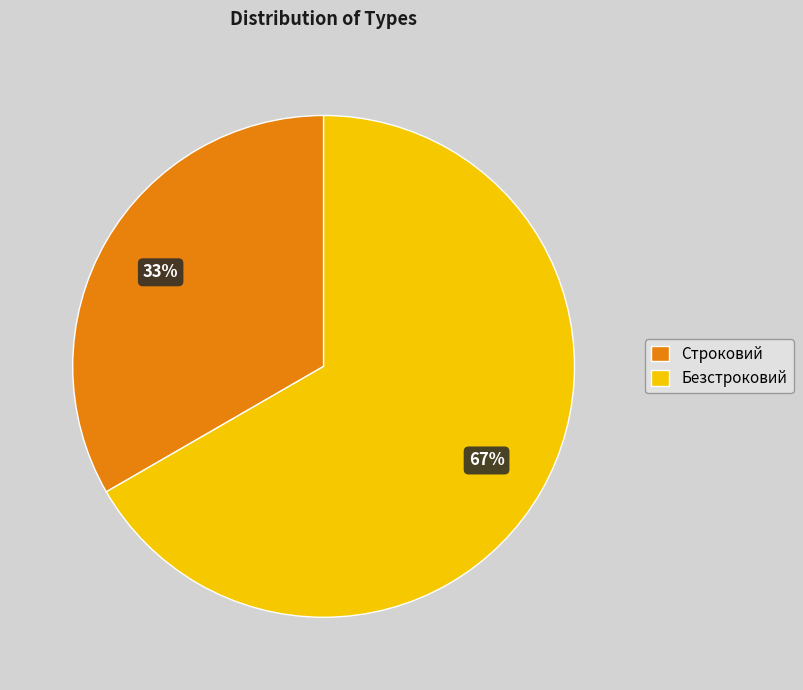

Count the number of slices in the pie.

2